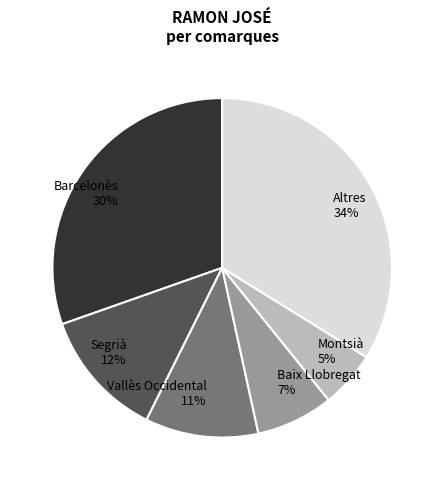

Does Altres 34% account for over 50% of the chart?

No